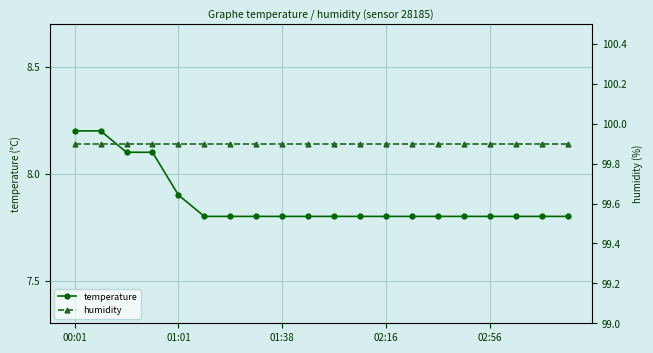

Read the humidity value at 6.

99.9